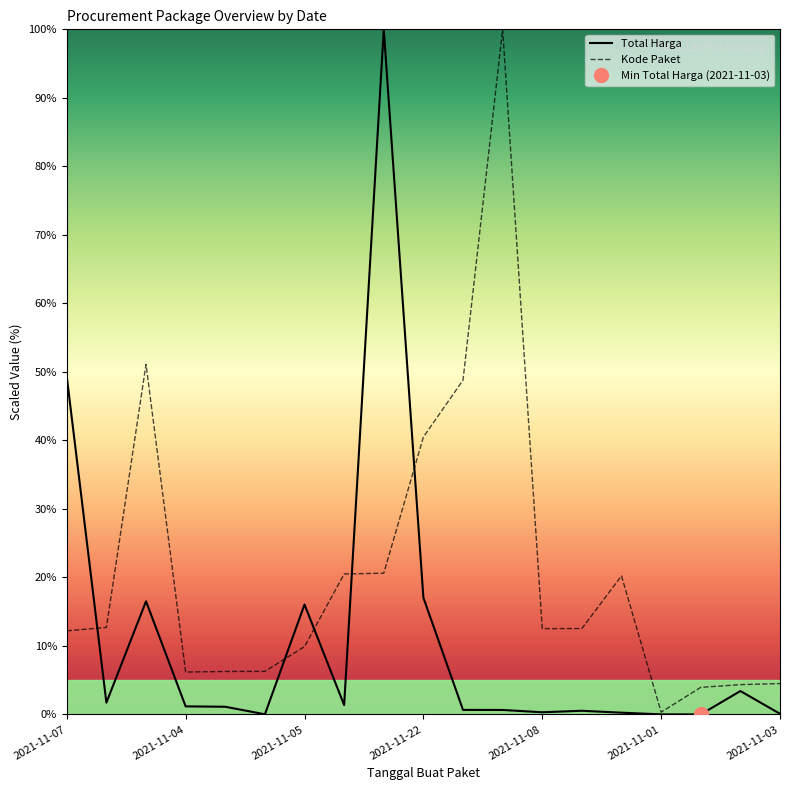

What is the approximate value of Kode Paket at 2021-11-24?

51.1